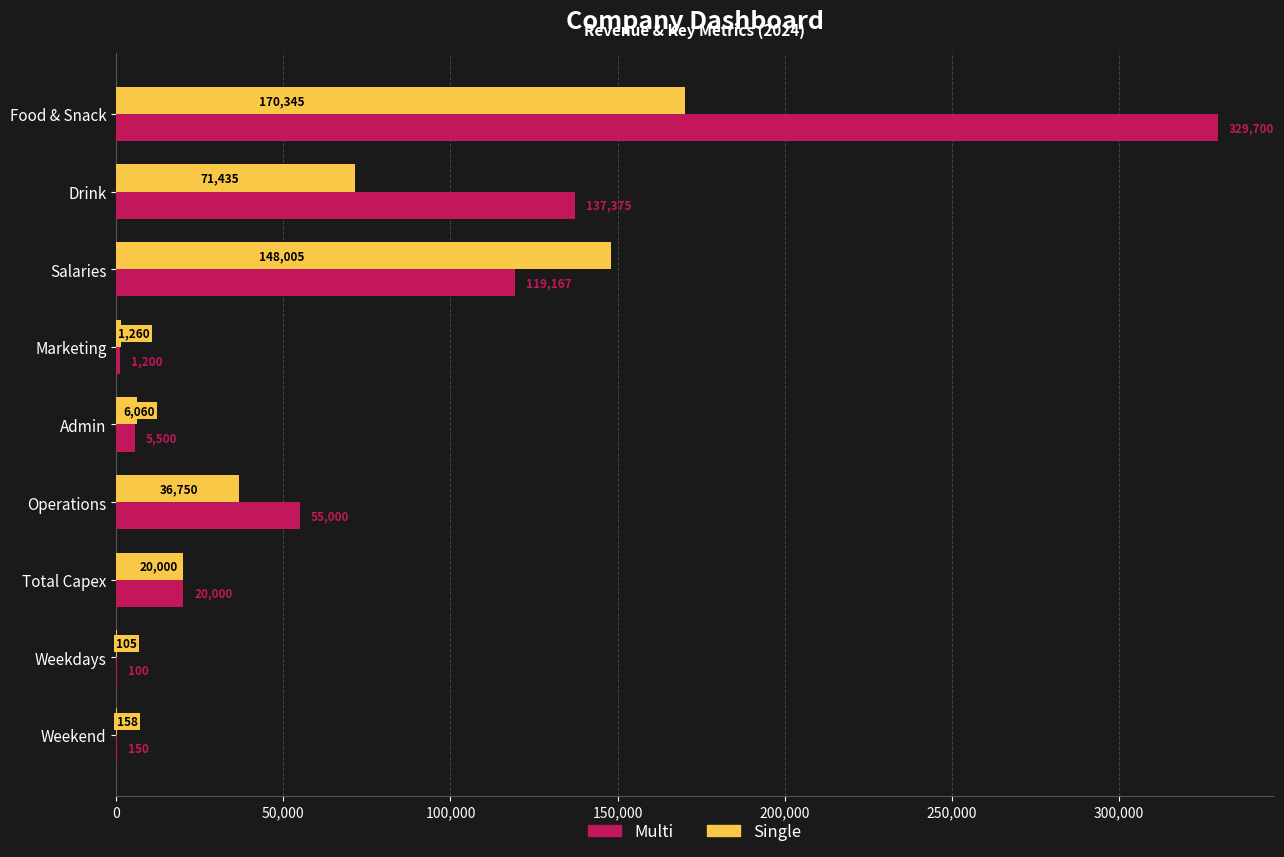

Count the number of data series in this chart.

2